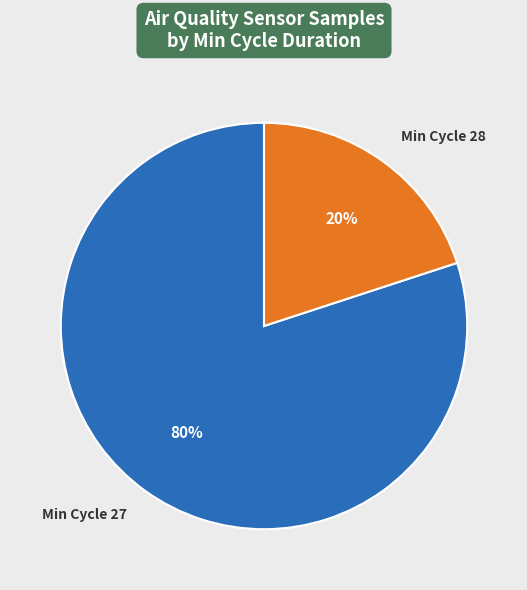

Which slice represents more than half of the pie?

Min Cycle 27